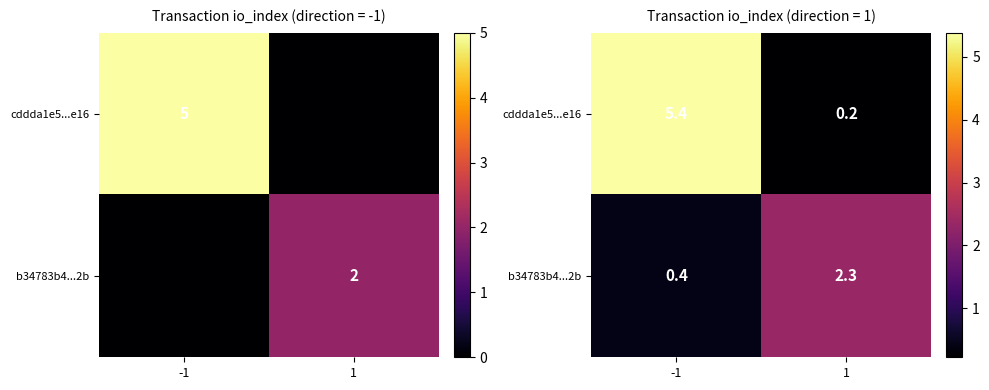

At which label is b34783b4...2b closest to 1?

-1